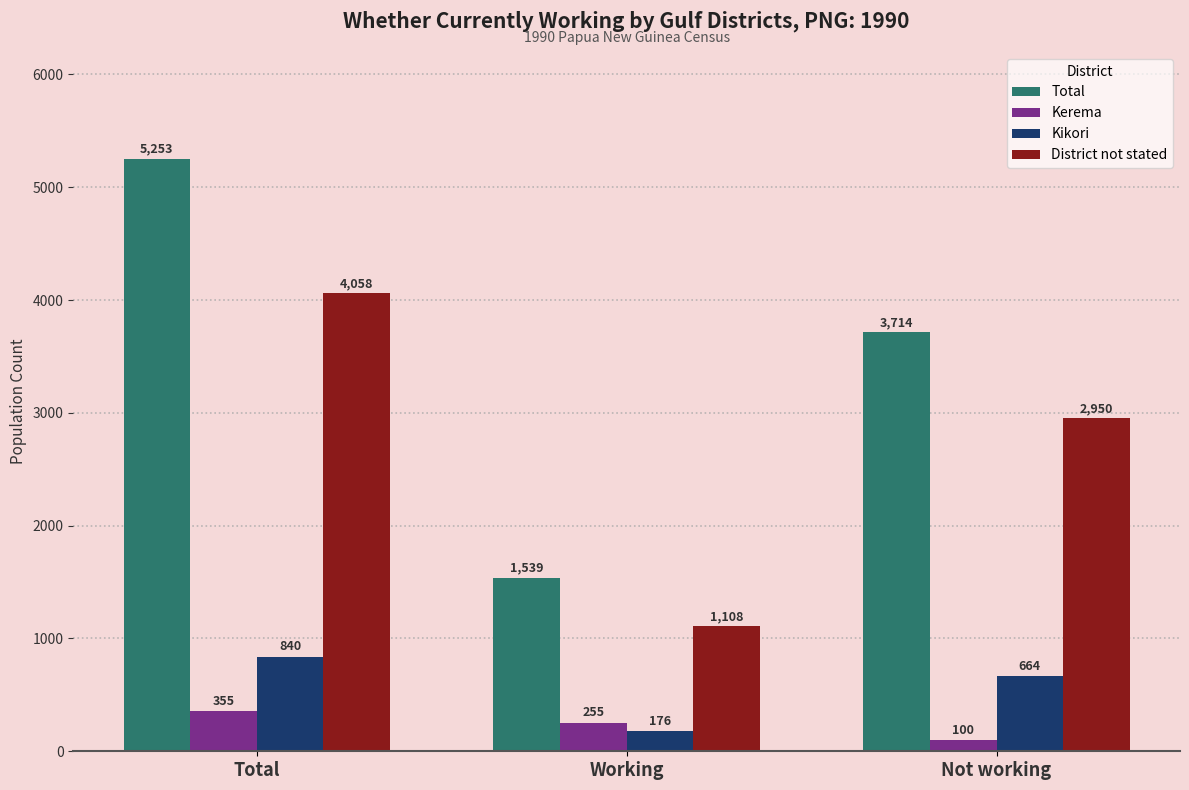

Reading left to right, list all the values displayed in this chart.

Total: Total=5253	Working=1539	Not working=3714
Kerema: Total=355	Working=255	Not working=100
Kikori: Total=840	Working=176	Not working=664
District not stated: Total=4058	Working=1108	Not working=2950